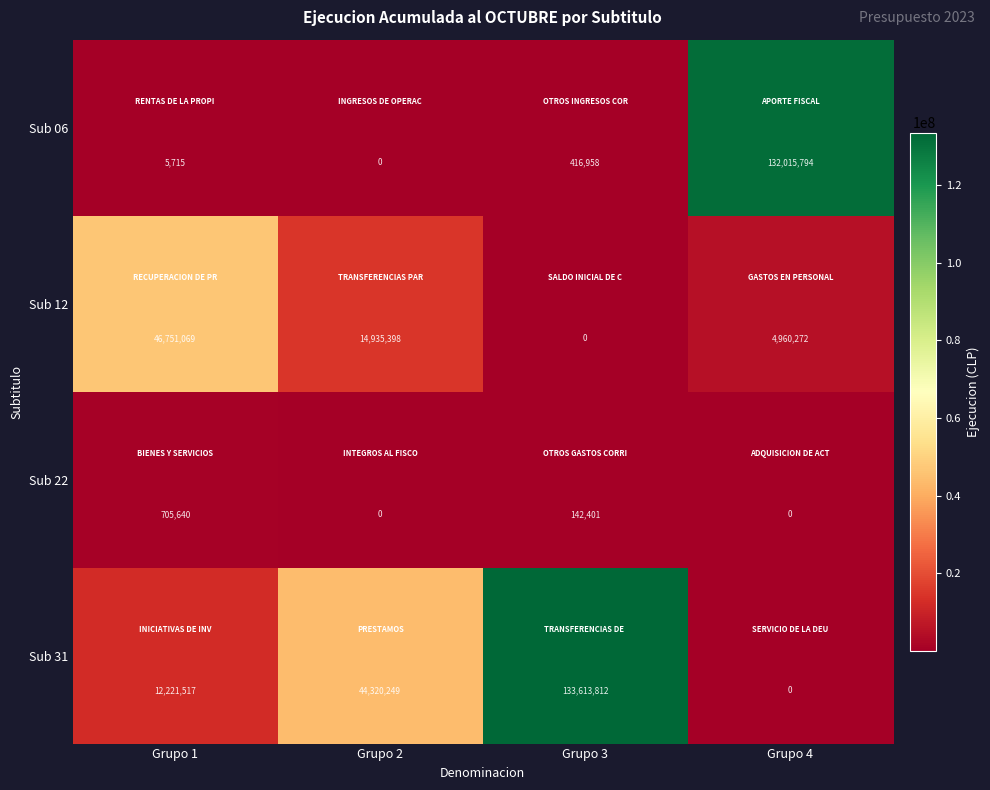

Reading left to right, extract all data points from this chart.

Sub 06: 5715	0	416958	132015794
Sub 12: 46751069	14935398	0	4960272
Sub 22: 705640	0	142401	0
Sub 31: 12221517	44320249	133613812	0